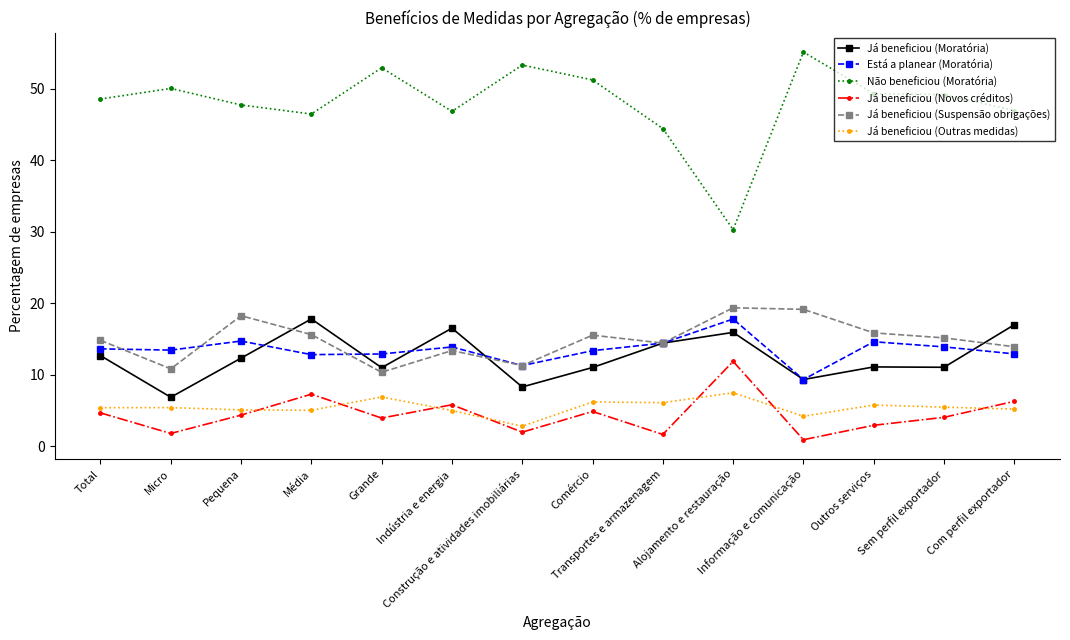

What is the difference between the highest and lowest values at Sem perfil exportador?

45.1